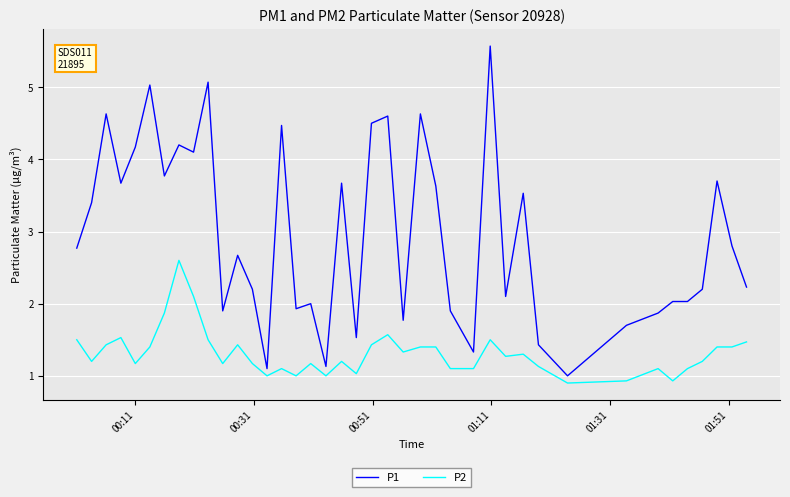

List the series in order of their overall mean, lowest first.

P2, P1